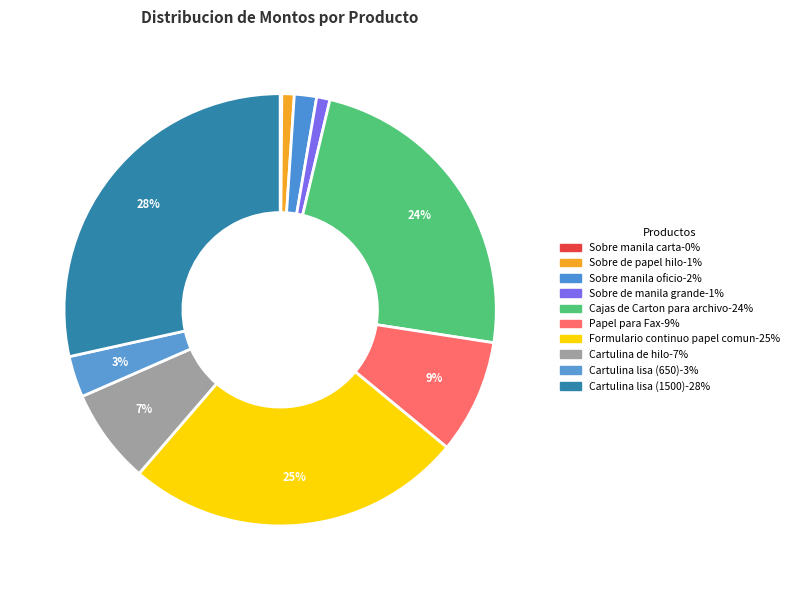

To the nearest percent, what portion does Sobre manila oficio represent?

2%